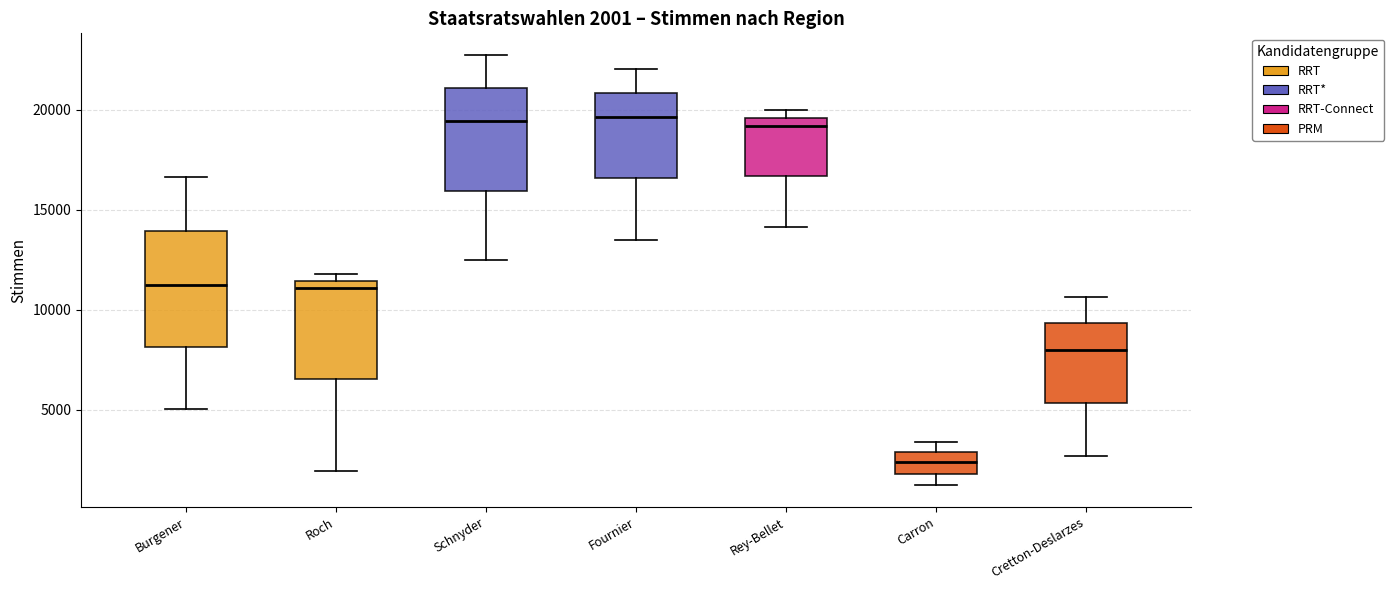

Which box is the tallest, from its lower edge to its upper edge?

Burgener